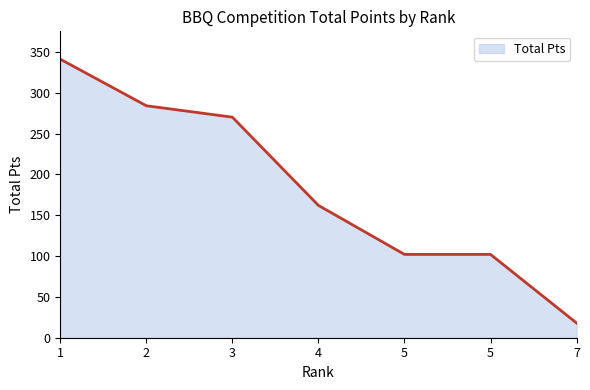

Does the chart display data point markers on the line(s)?

No